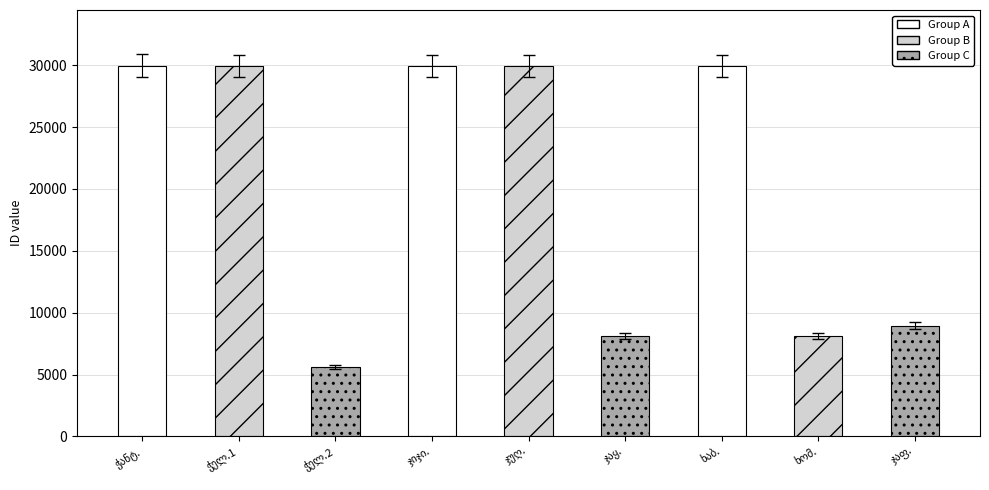

What is the difference between the maximum and second lowest values?

21888